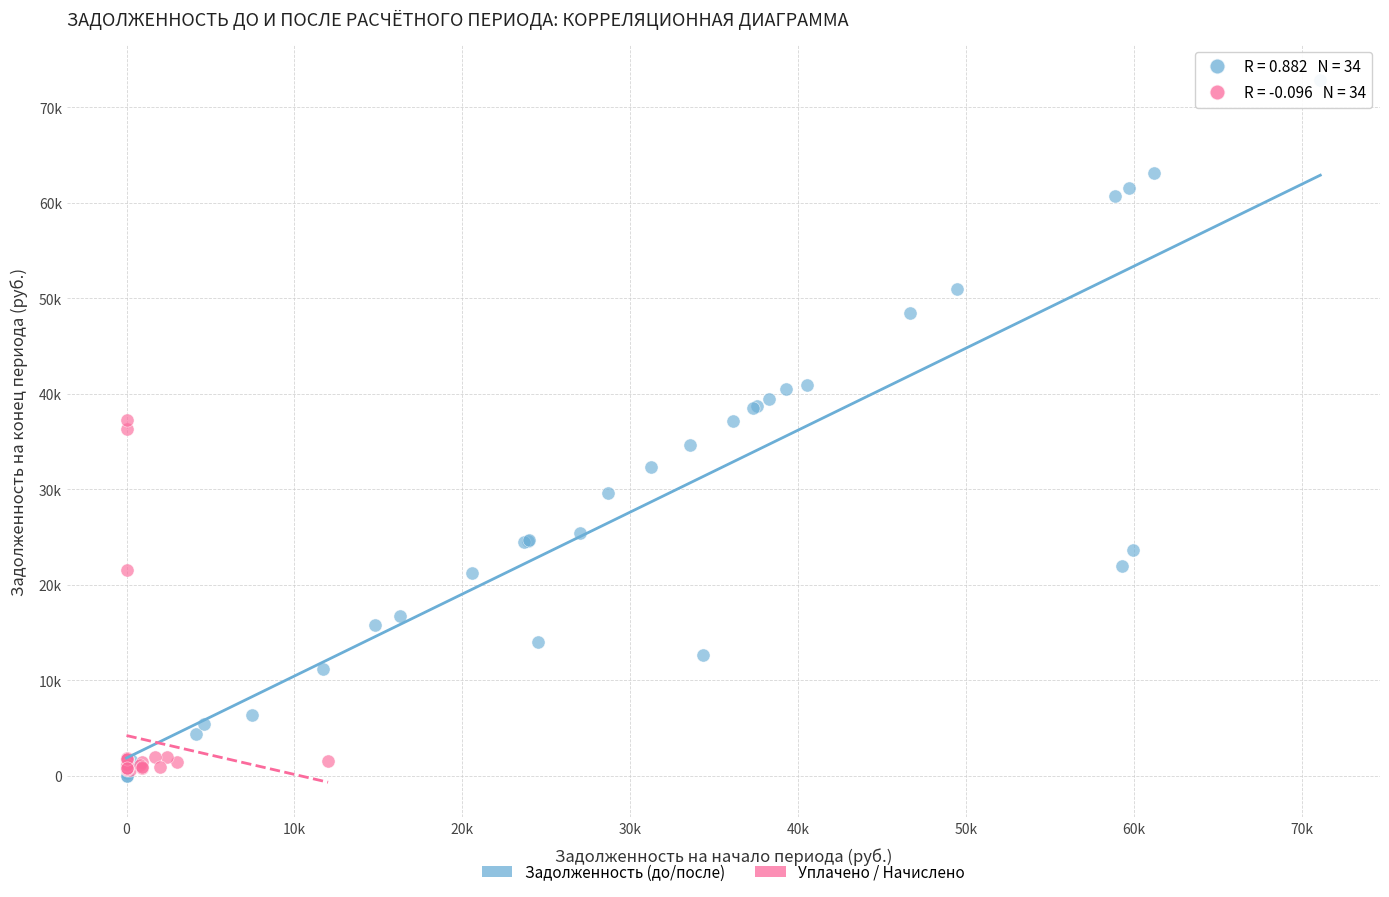

What are all the series names shown in the legend?

Задолженность (до/после), Уплачено / Начислено